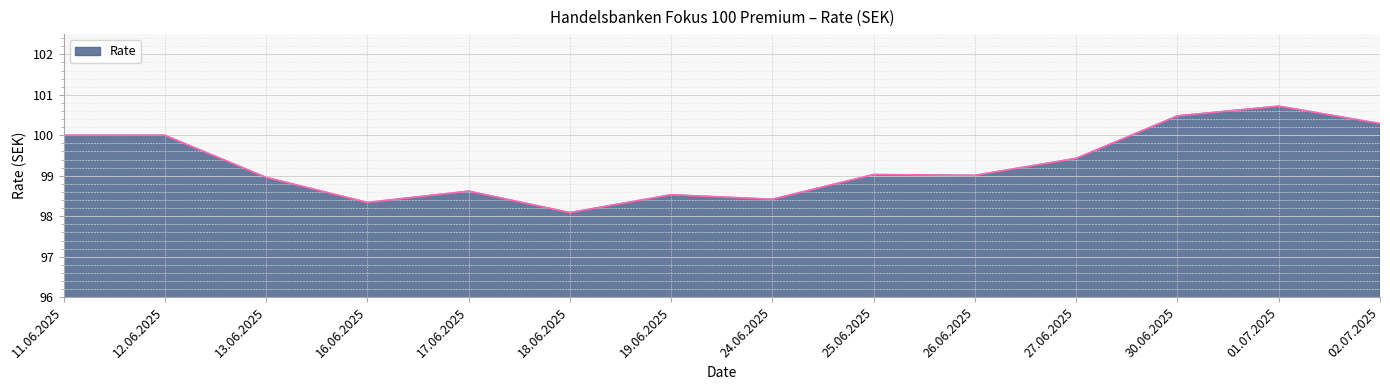

What is the difference between the maximum and minimum values?

2.6